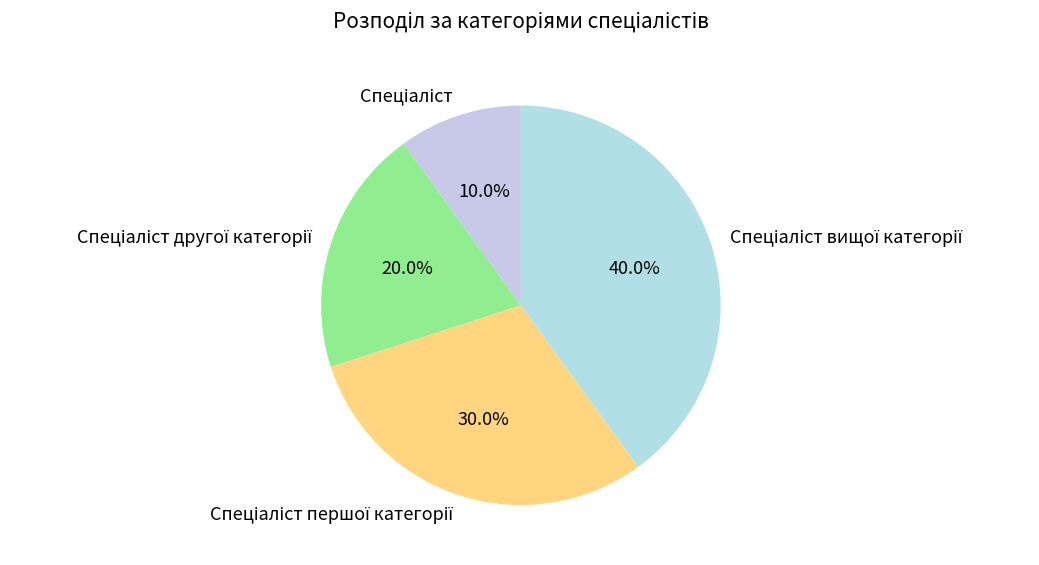

To the nearest percent, what is the average slice percentage?

25%